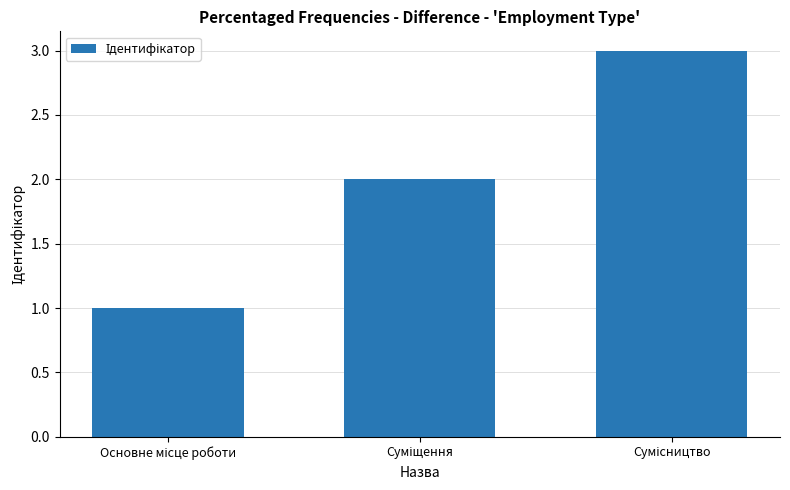

What is the greatest value displayed?

3